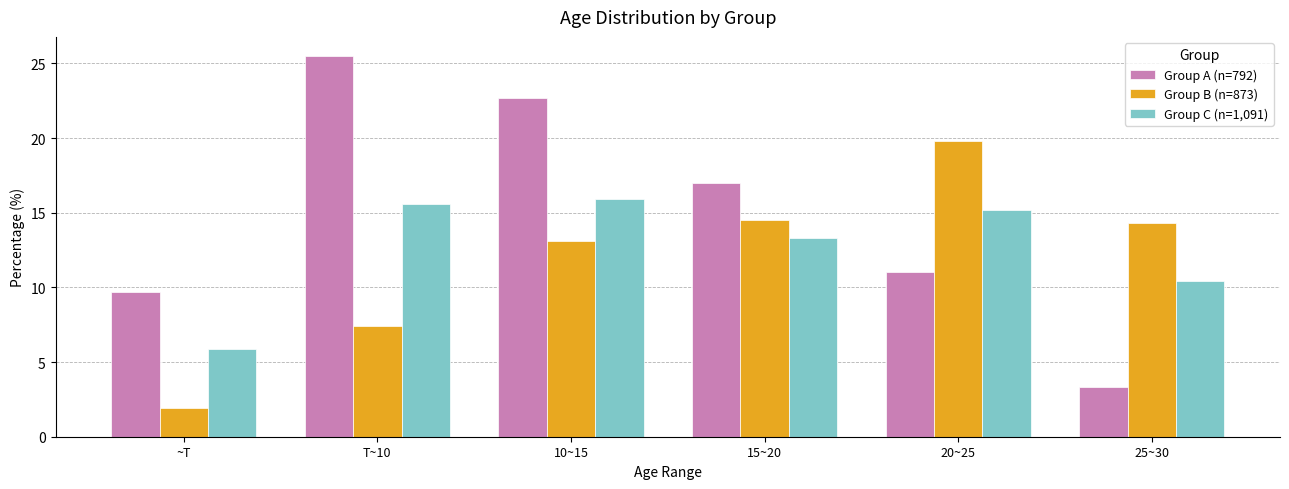

Where does the Group B (n=873) series first go above 14?

15~20